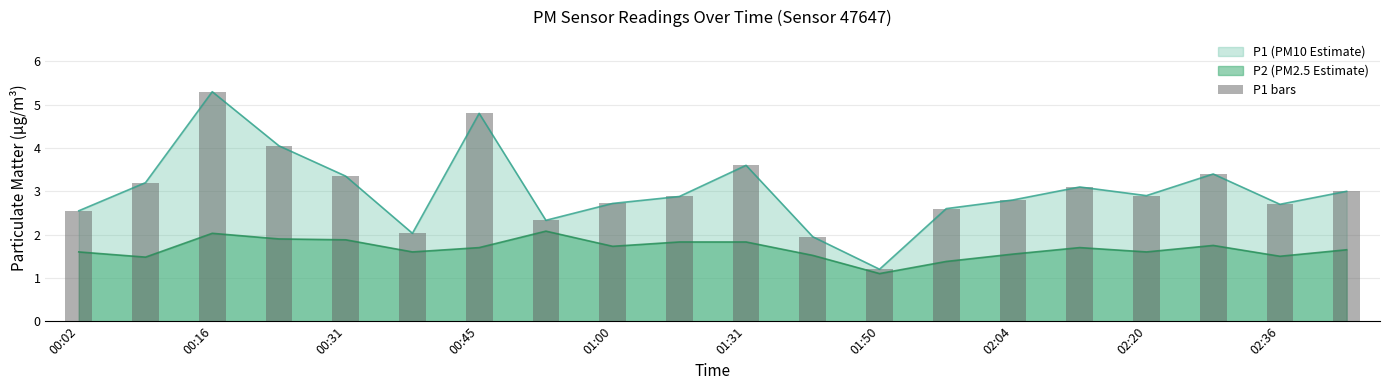

The P1 (PM10 Estimate) series shows 2.7 at 01:00. True or false?

True